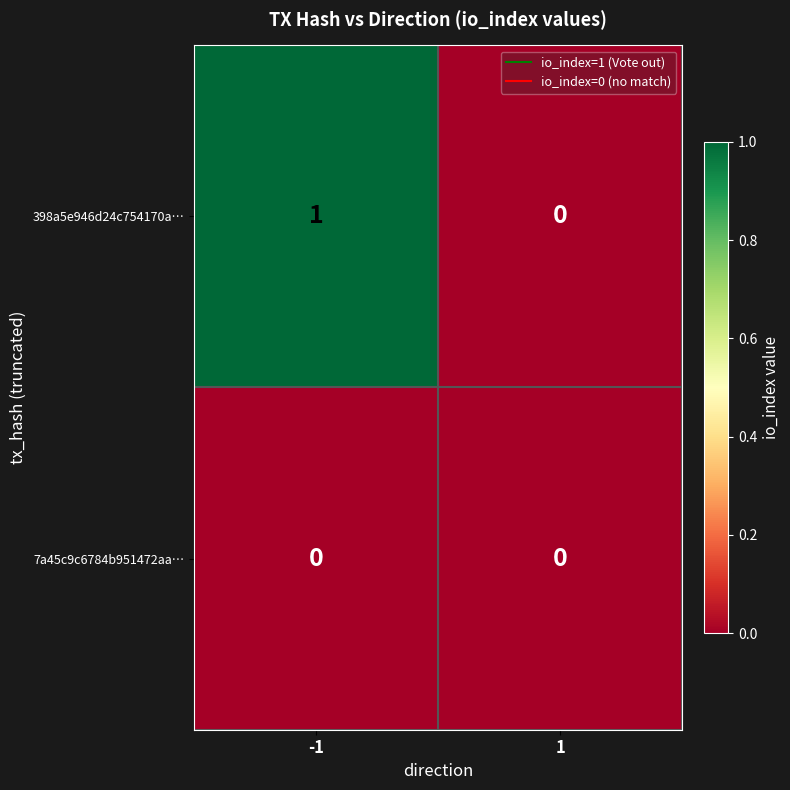

Is it true that 398a5e946d24c754170a… equals 2 at -1?

False